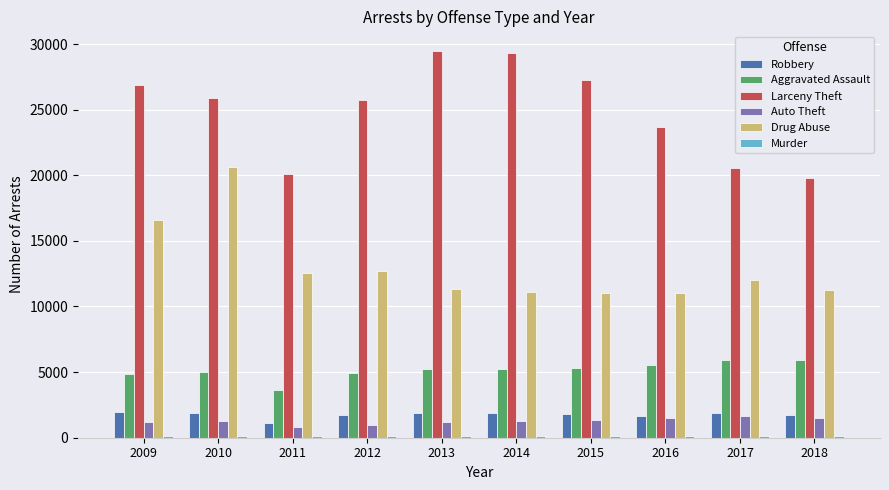

The Robbery series shows 681 at 2017. True or false?

False